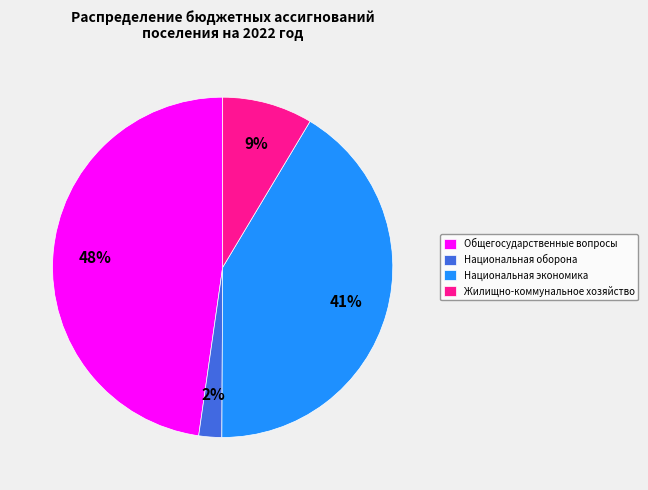

Rank the categories by value from highest to lowest.

Общегосударственные вопросы, Национальная экономика, Жилищно-коммунальное хозяйство, Национальная оборона